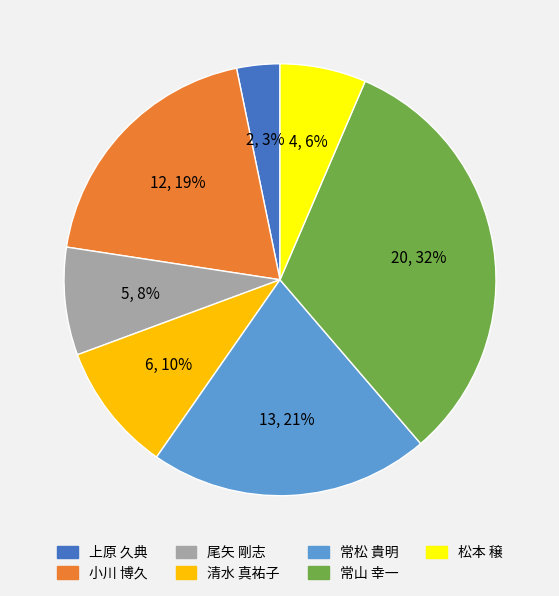

Count the number of slices in the pie.

7